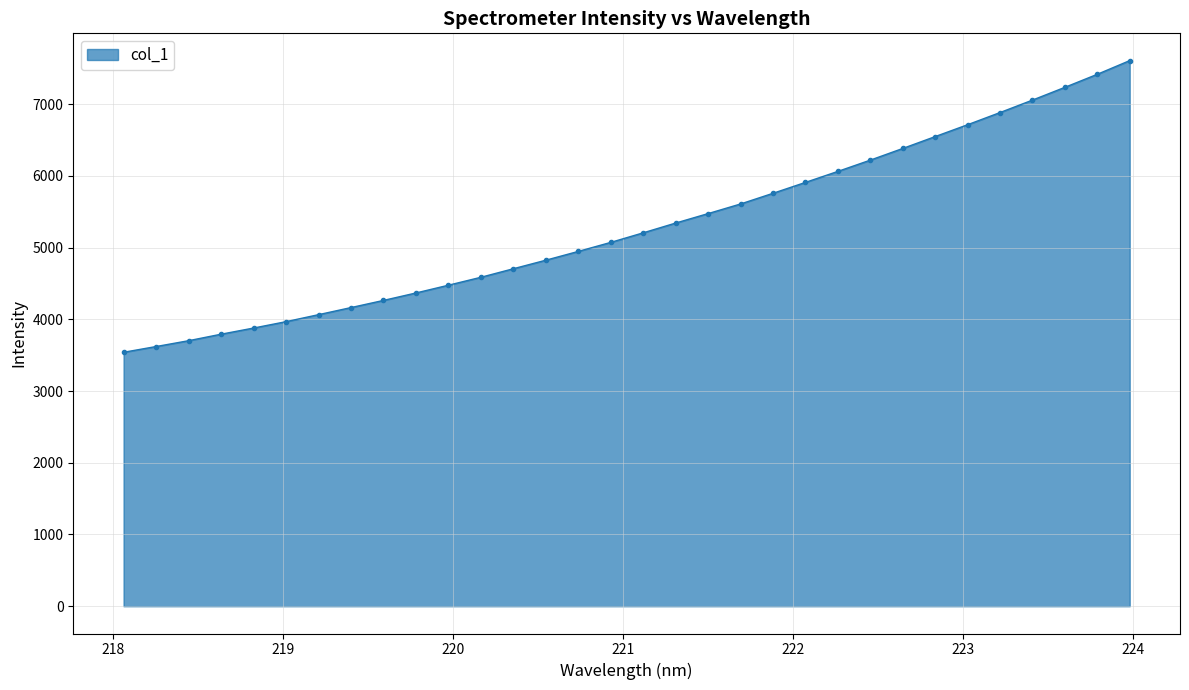

What is the sum of all values?

169361.0